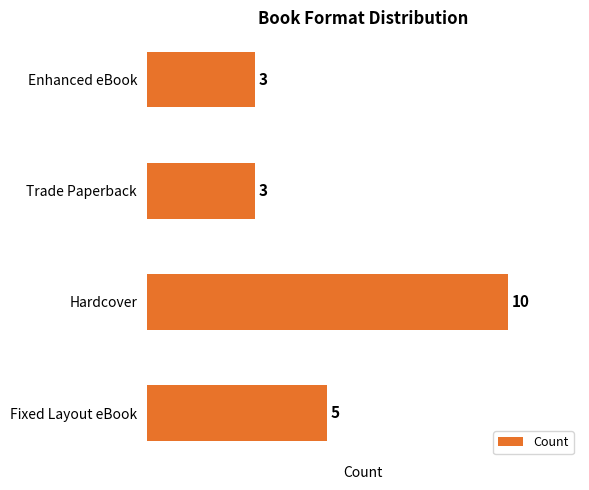

What is the ratio of the value at Fixed Layout eBook to the value at Enhanced eBook?

1.7